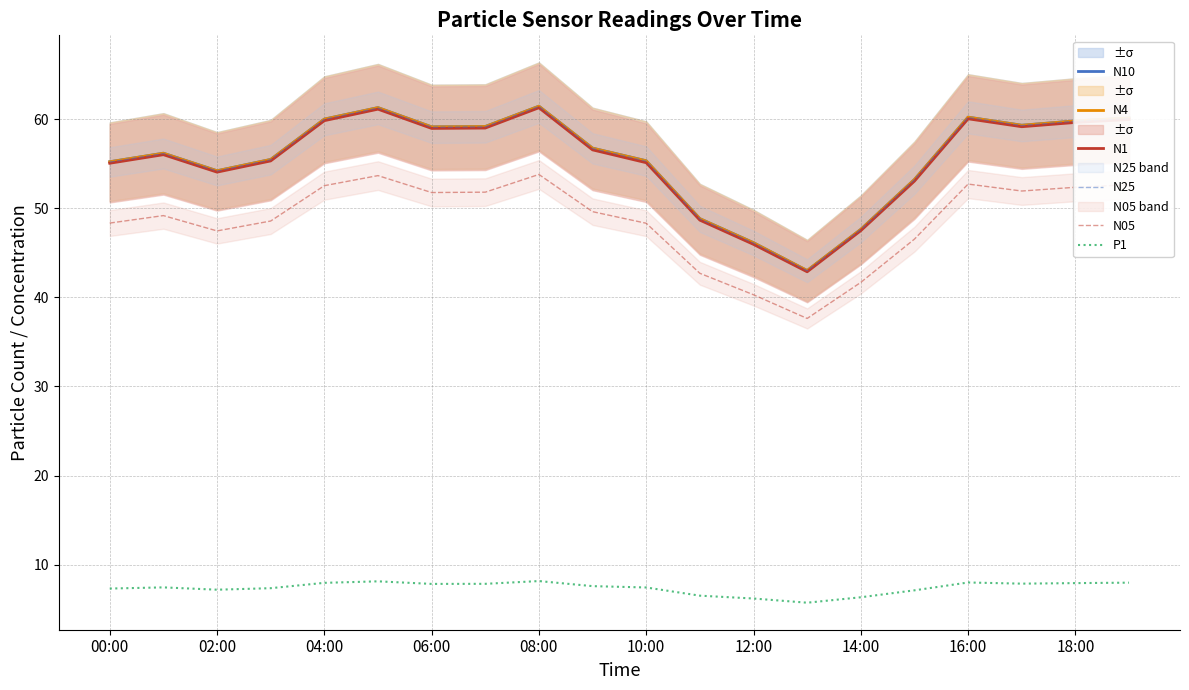

What is the minimum value for P1?

5.7